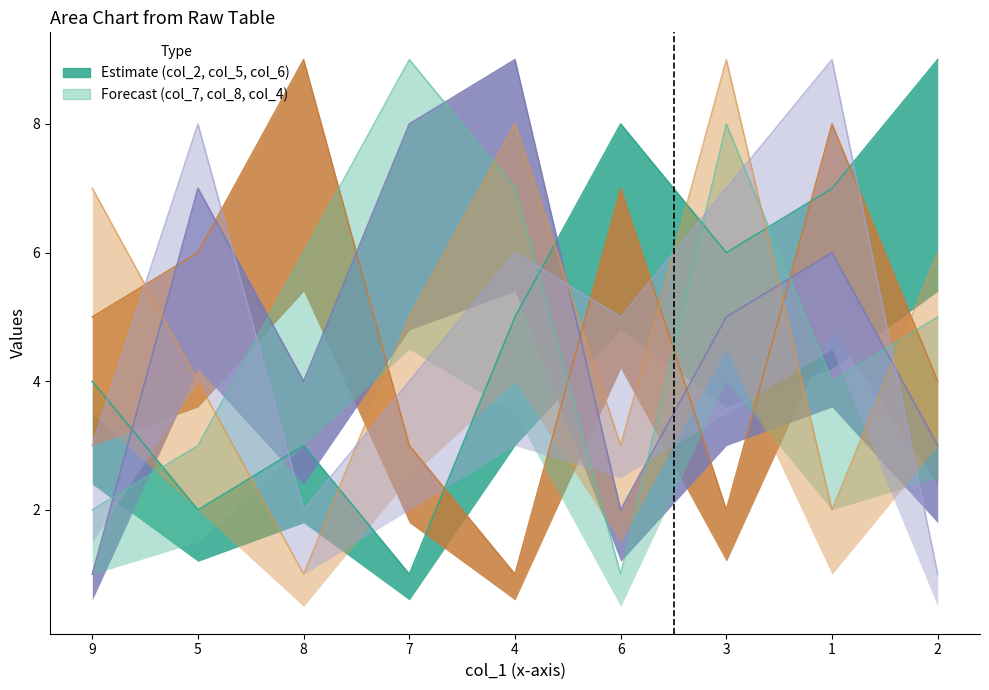

Count the col_2 values in the range 3 to 7.

5